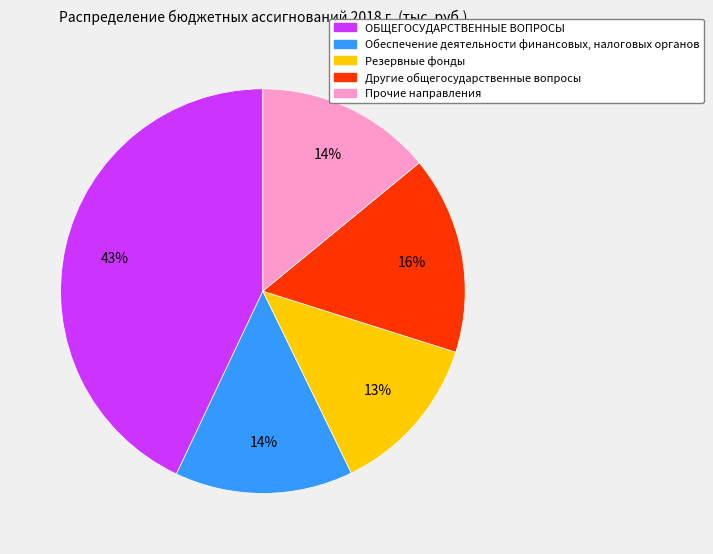

Between Обеспечение деятельности финансовых, налоговых and Резервные фонды, which is larger?

Обеспечение деятельности финансовых, налоговых